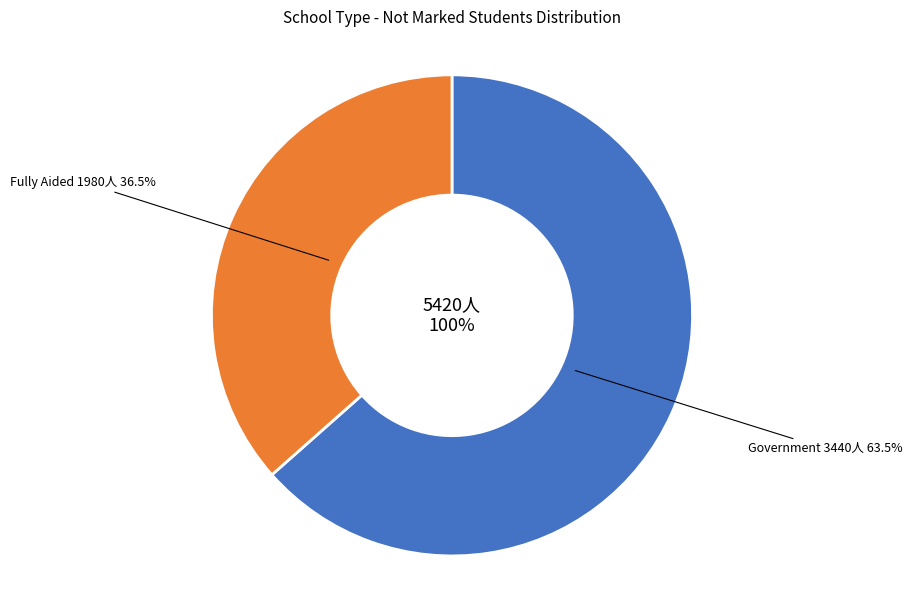

Is the sum of 27 and 15 greater than half?

No